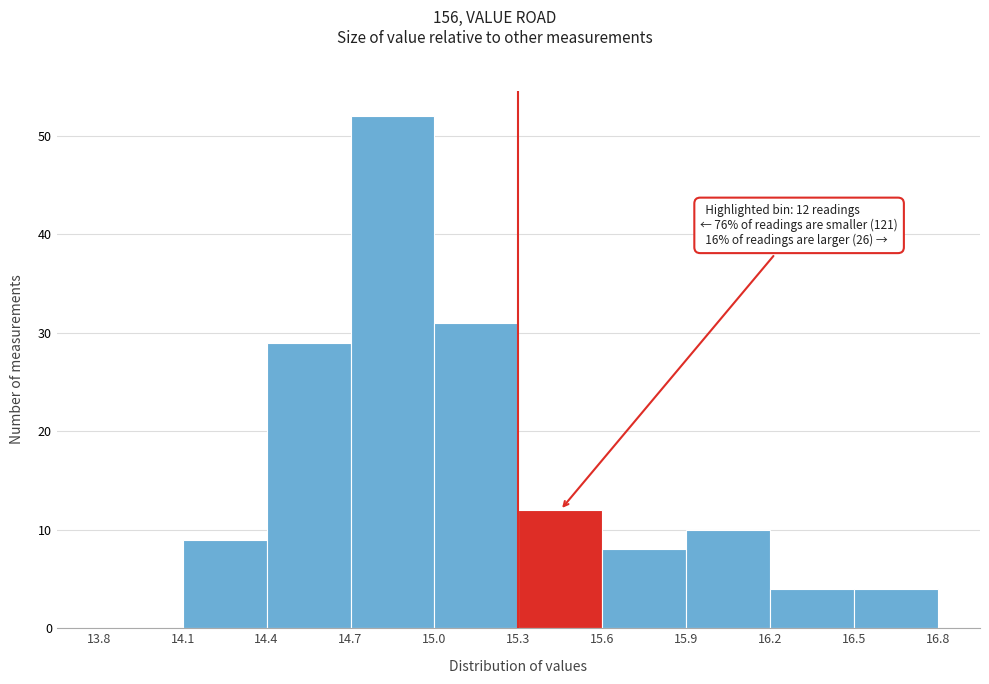

Over which range of the x-axis is the bar tallest?

14.7 to 15.0